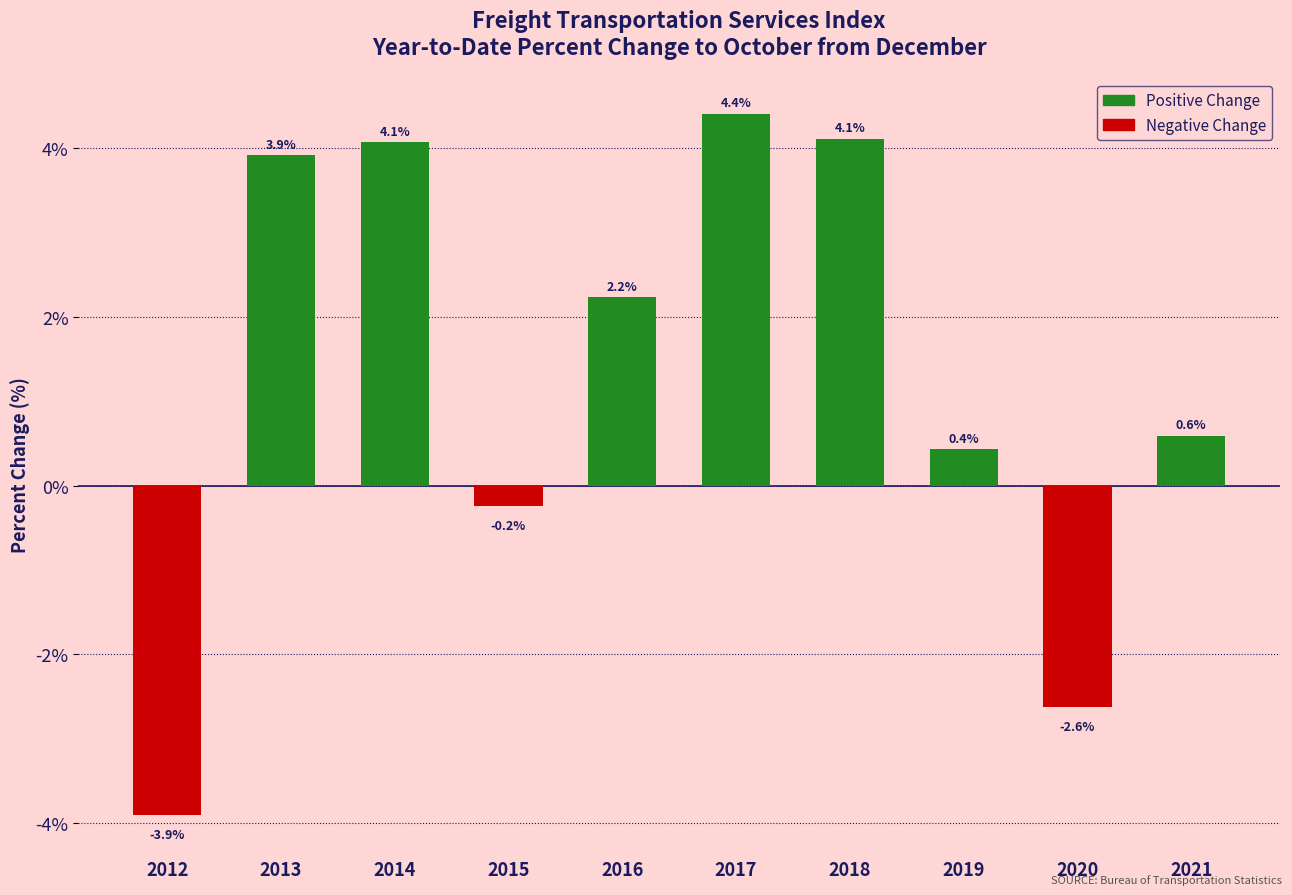

Which category has the highest value across all series?

2017